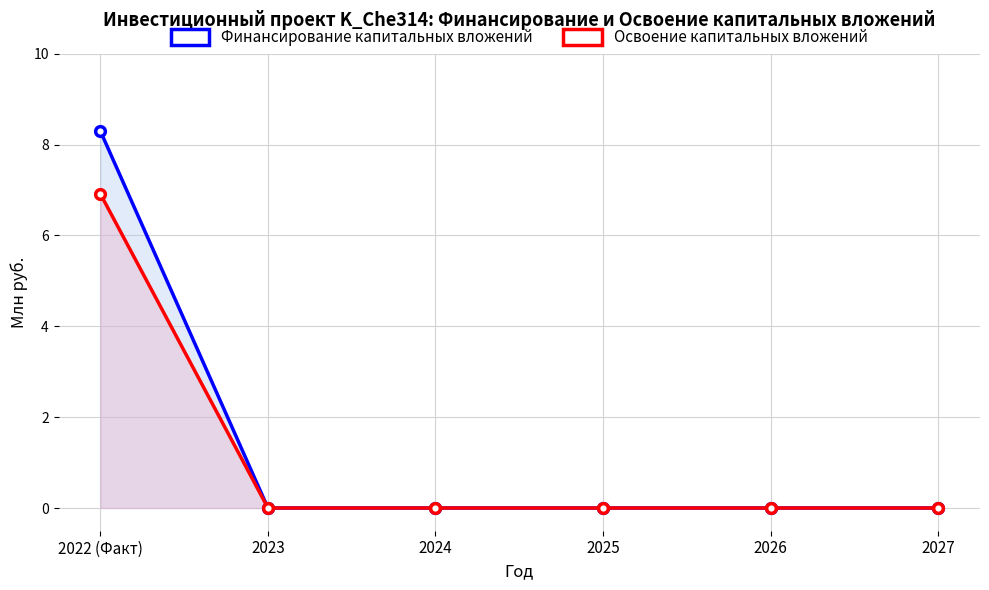

Is it true that Финансирование капитальных вложений equals 0.0 at 2027?

True